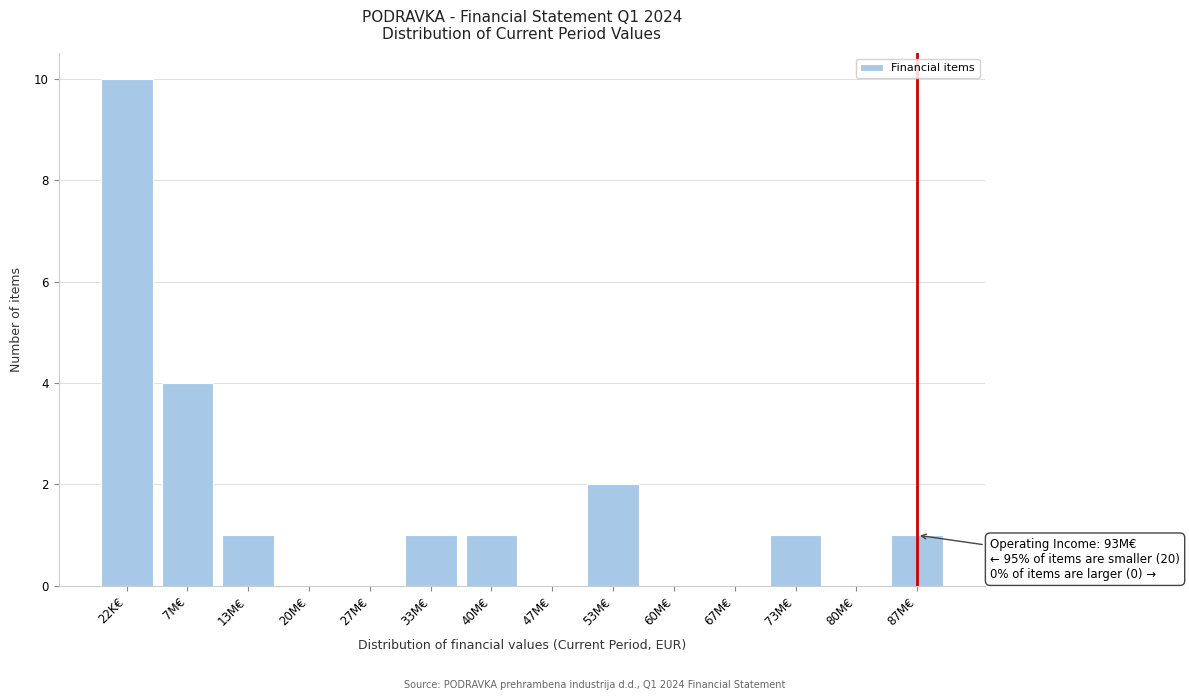

Reading right to left, what are all the values shown in this chart?

87M€=1	80M€=0	73M€=1	67M€=0	60M€=0	53M€=2	47M€=0	40M€=1	33M€=1	27M€=0	20M€=0	13M€=1	7M€=4	22K€=10